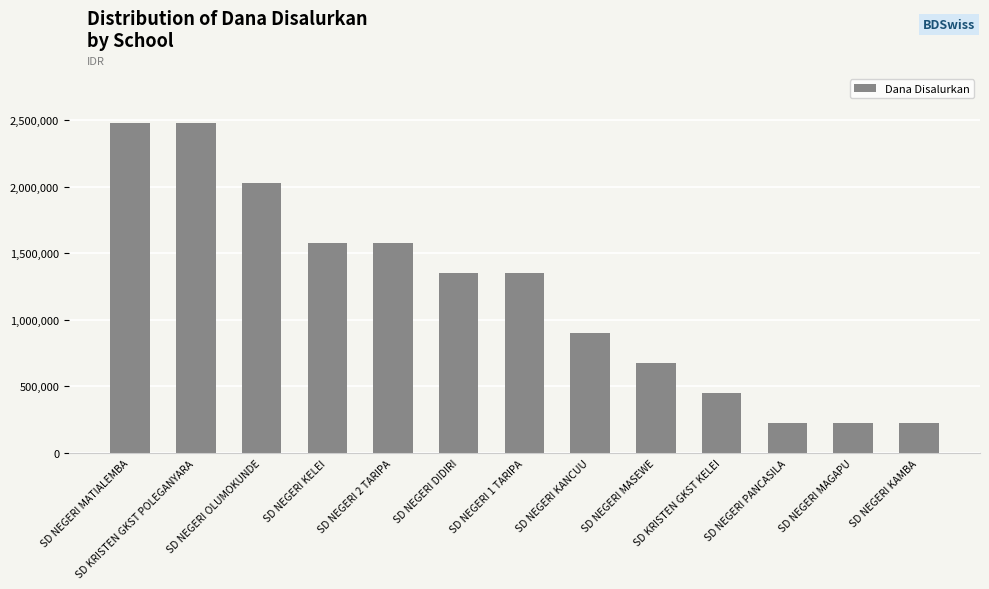

The chart shows a value of 2475000 at SD NEGERI MATIALEMBA. True or false?

True